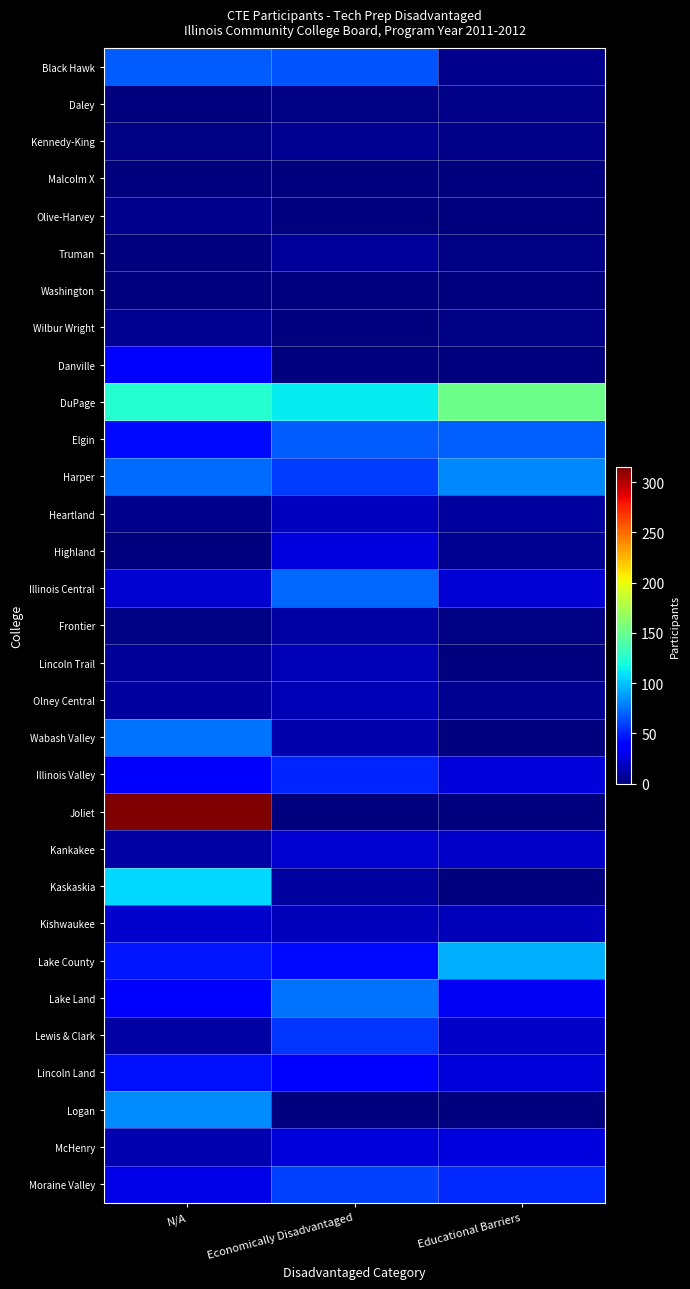

Reading right to left, list all the values displayed in this chart.

Black Hawk: Educational Barriers=4	Economically Disadvantaged=66	N/A=68
Daley: Educational Barriers=3	Economically Disadvantaged=2	N/A=1
Kennedy-King: Educational Barriers=3	Economically Disadvantaged=5	N/A=2
Malcolm X: Educational Barriers=0	Economically Disadvantaged=0	N/A=0
Olive-Harvey: Educational Barriers=0	Economically Disadvantaged=0	N/A=4
Truman: Educational Barriers=2	Economically Disadvantaged=8	N/A=0
Washington: Educational Barriers=1	Economically Disadvantaged=0	N/A=0
Wilbur Wright: Educational Barriers=2	Economically Disadvantaged=0	N/A=5
Danville: Educational Barriers=0	Economically Disadvantaged=0	N/A=38
DuPage: Educational Barriers=152	Economically Disadvantaged=112	N/A=125
Elgin: Educational Barriers=70	Economically Disadvantaged=68	N/A=43
Harper: Educational Barriers=82	Economically Disadvantaged=59	N/A=73
Heartland: Educational Barriers=9	Economically Disadvantaged=18	N/A=4
Highland: Educational Barriers=5	Economically Disadvantaged=27	N/A=1
Illinois Central: Educational Barriers=24	Economically Disadvantaged=72	N/A=23
Frontier: Educational Barriers=2	Economically Disadvantaged=11	N/A=2
Lincoln Trail: Educational Barriers=0	Economically Disadvantaged=15	N/A=7
Olney Central: Educational Barriers=5	Economically Disadvantaged=15	N/A=9
Wabash Valley: Educational Barriers=0	Economically Disadvantaged=13	N/A=76
Illinois Valley: Educational Barriers=25	Economically Disadvantaged=51	N/A=35
Joliet: Educational Barriers=0	Economically Disadvantaged=0	N/A=315
Kankakee: Educational Barriers=20	Economically Disadvantaged=23	N/A=11
Kaskaskia: Educational Barriers=0	Economically Disadvantaged=9	N/A=106
Kishwaukee: Educational Barriers=17	Economically Disadvantaged=16	N/A=21
Lake County: Educational Barriers=94	Economically Disadvantaged=42	N/A=46
Lake Land: Educational Barriers=33	Economically Disadvantaged=76	N/A=36
Lewis & Clark: Educational Barriers=20	Economically Disadvantaged=56	N/A=10
Lincoln Land: Educational Barriers=25	Economically Disadvantaged=35	N/A=45
Logan: Educational Barriers=0	Economically Disadvantaged=0	N/A=83
McHenry: Educational Barriers=27	Economically Disadvantaged=25	N/A=14
Moraine Valley: Educational Barriers=52	Economically Disadvantaged=60	N/A=29